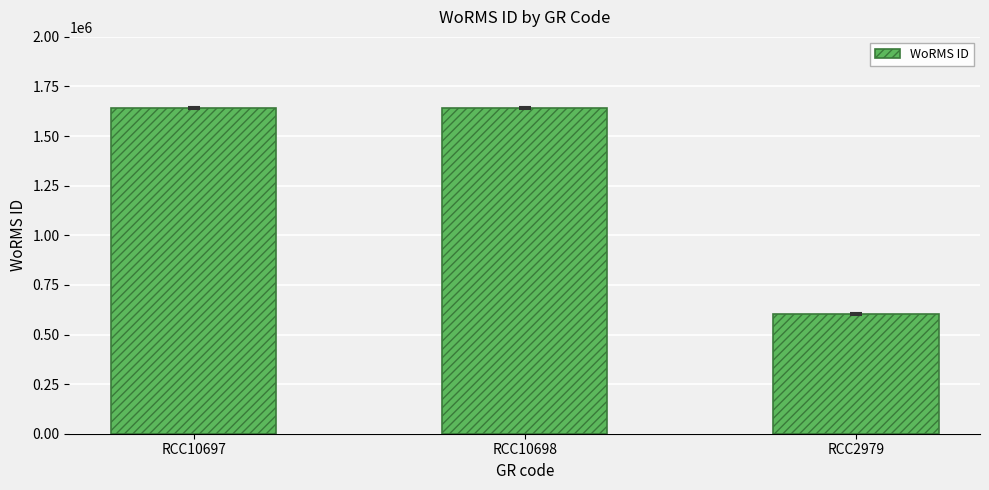

Reading right to left, transcribe all the data shown in this chart.

600921	1639518	1639518